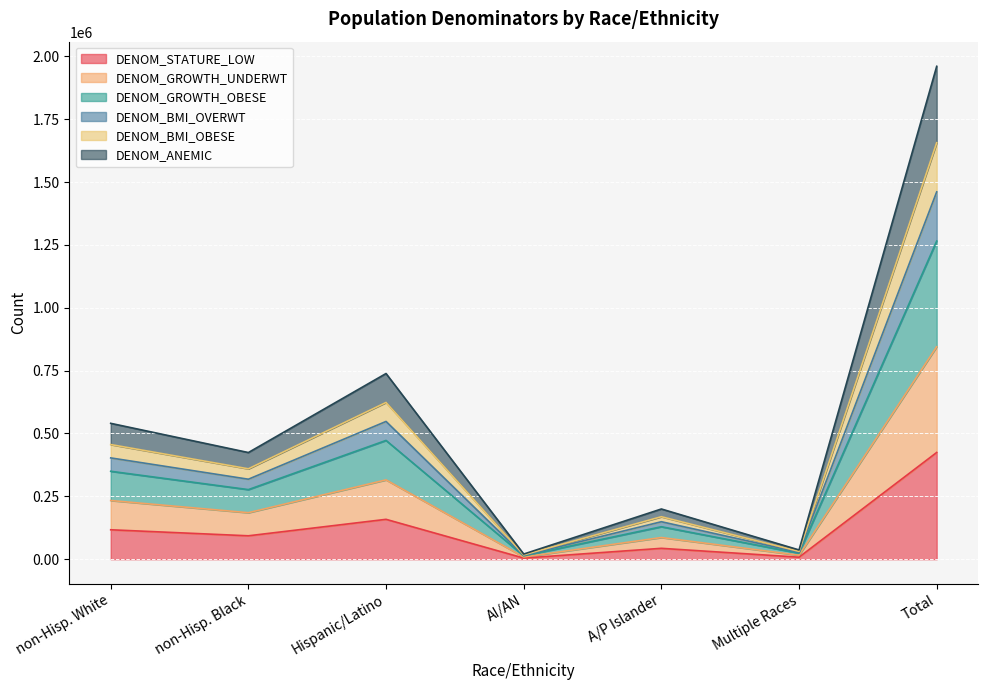

Rank the series at Multiple Races from lowest to highest value.

DENOM_STATURE_LOW, DENOM_GROWTH_OBESE, DENOM_GROWTH_UNDERWT, DENOM_ANEMIC, DENOM_BMI_OBESE, DENOM_BMI_OVERWT